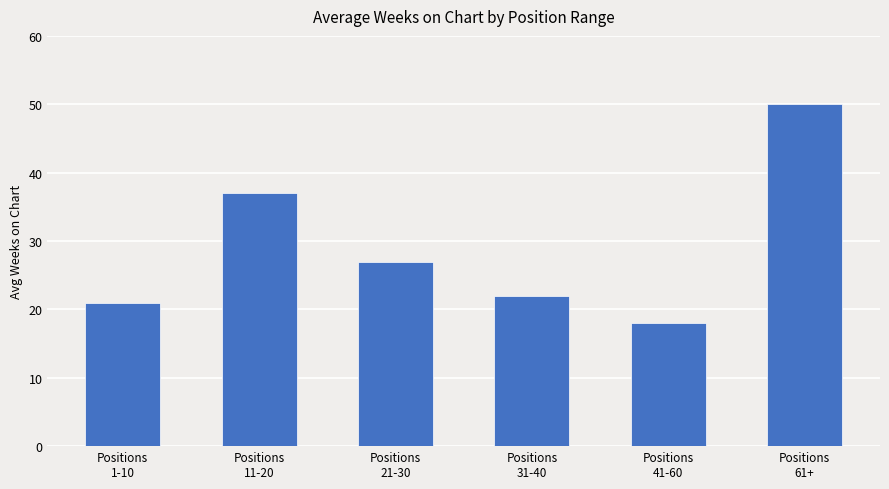

What is the sum of all values?

175